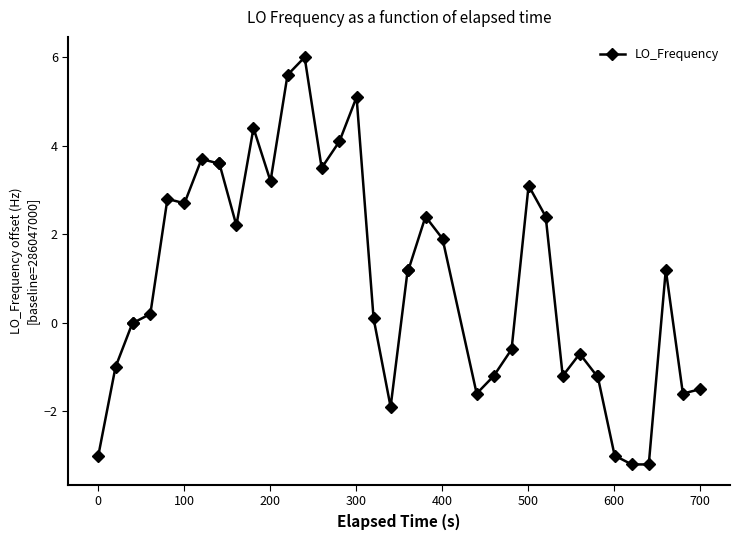

What is the value of the 21st point from the left?

1.2